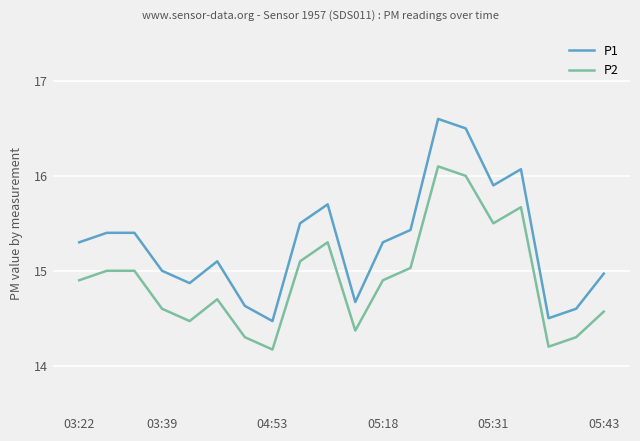

Rank the series by their maximum value, from highest to lowest.

P1, P2